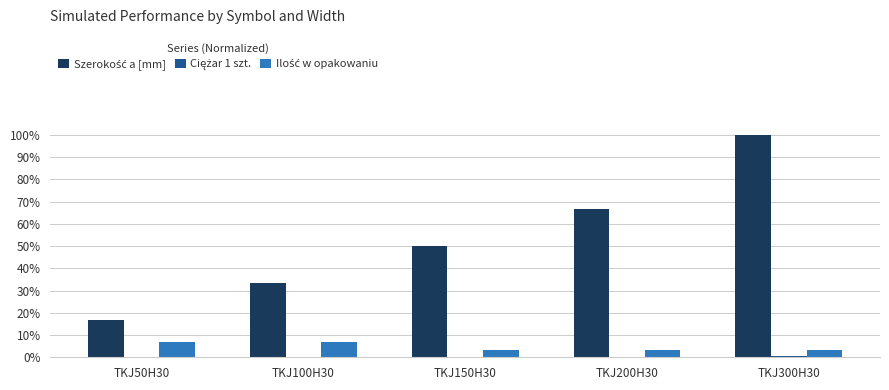

Between TKJ50H30 and TKJ200H30, which is larger?

TKJ200H30